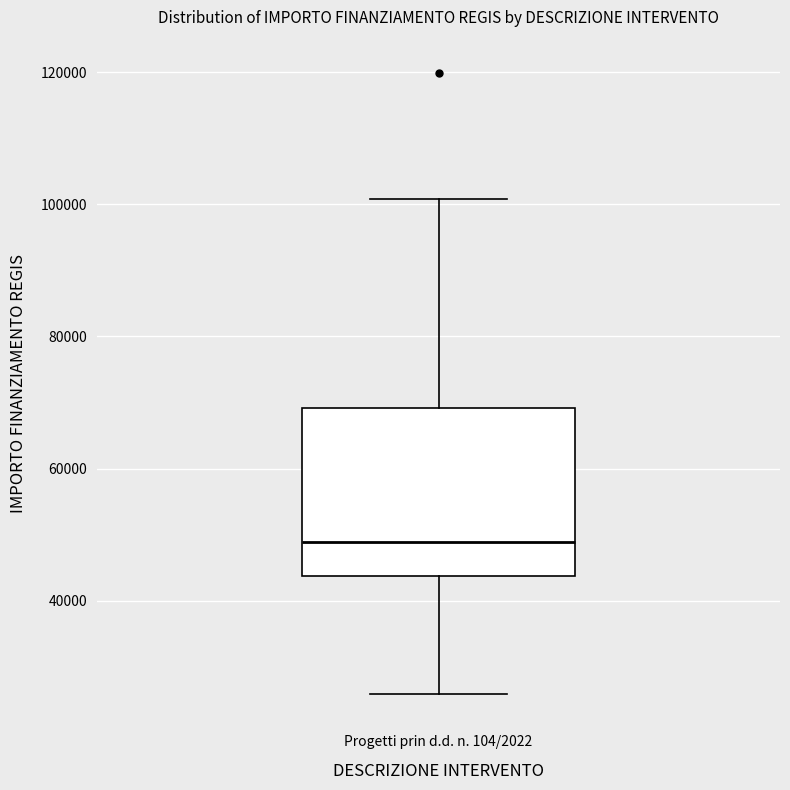

Read this box plot against the y-axis: the position of the median line, the range covered by the box, and the ends of both whiskers. The values are not printed on the chart, so give them approximately, as read against the axis.

median 48000, box 44000 to 70000, whiskers 26000 to 100000